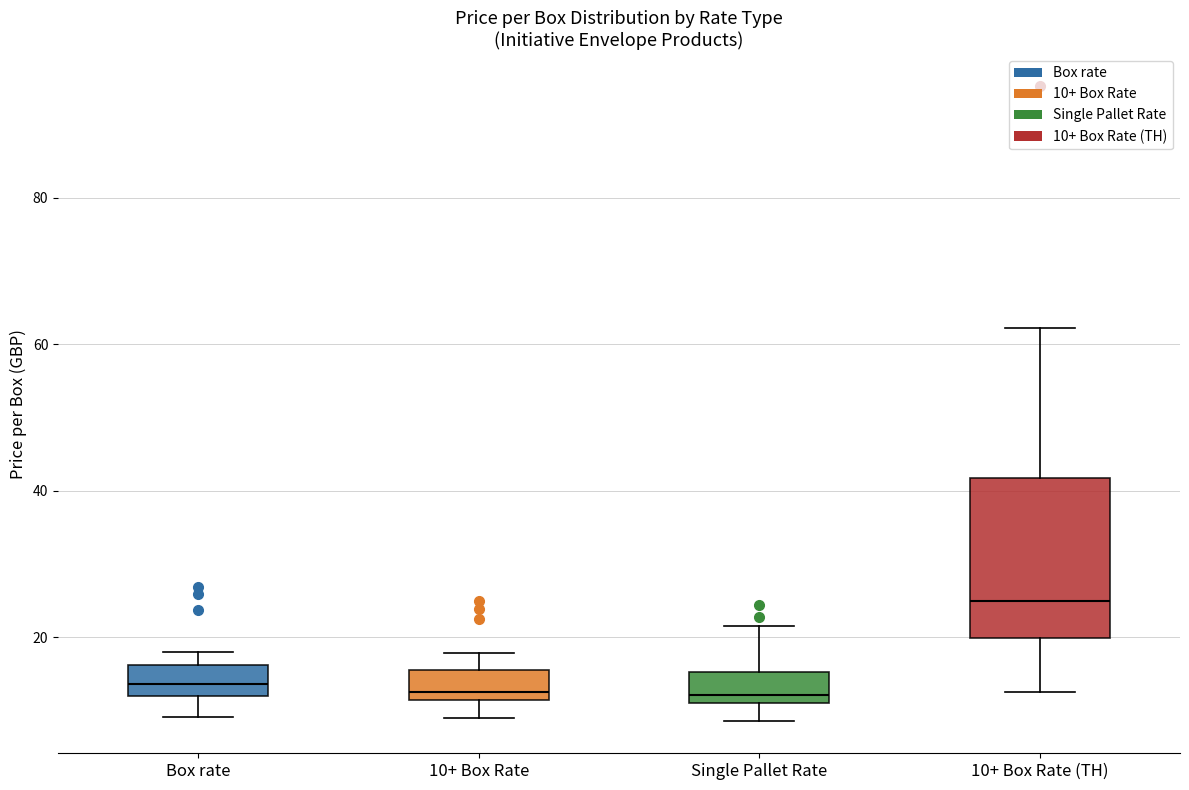

Comparing the boxes themselves (not the whiskers), which one is the tallest?

10+ Box Rate (TH)